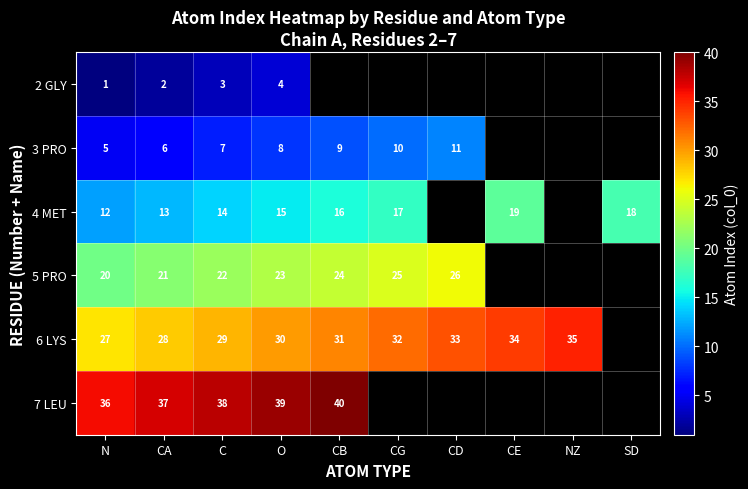

Rank the series at N from highest to lowest value.

7 LEU, 6 LYS, 5 PRO, 4 MET, 3 PRO, 2 GLY